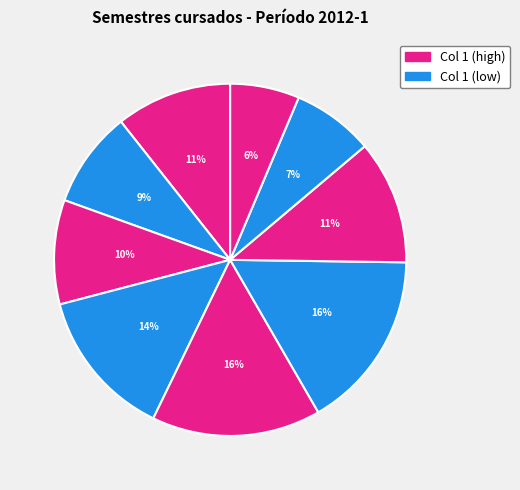

How many slices are in this pie chart?

9